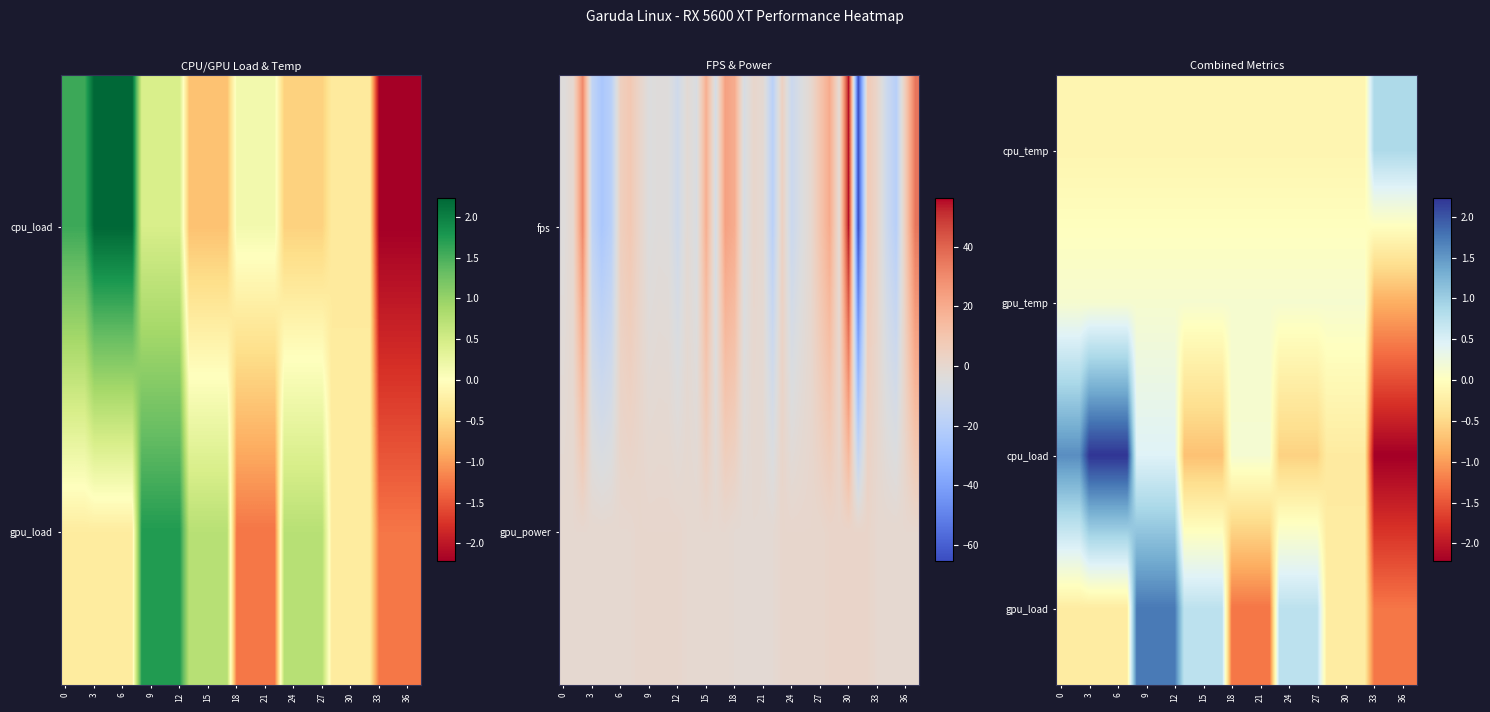

Count the number of categories in the chart.

38